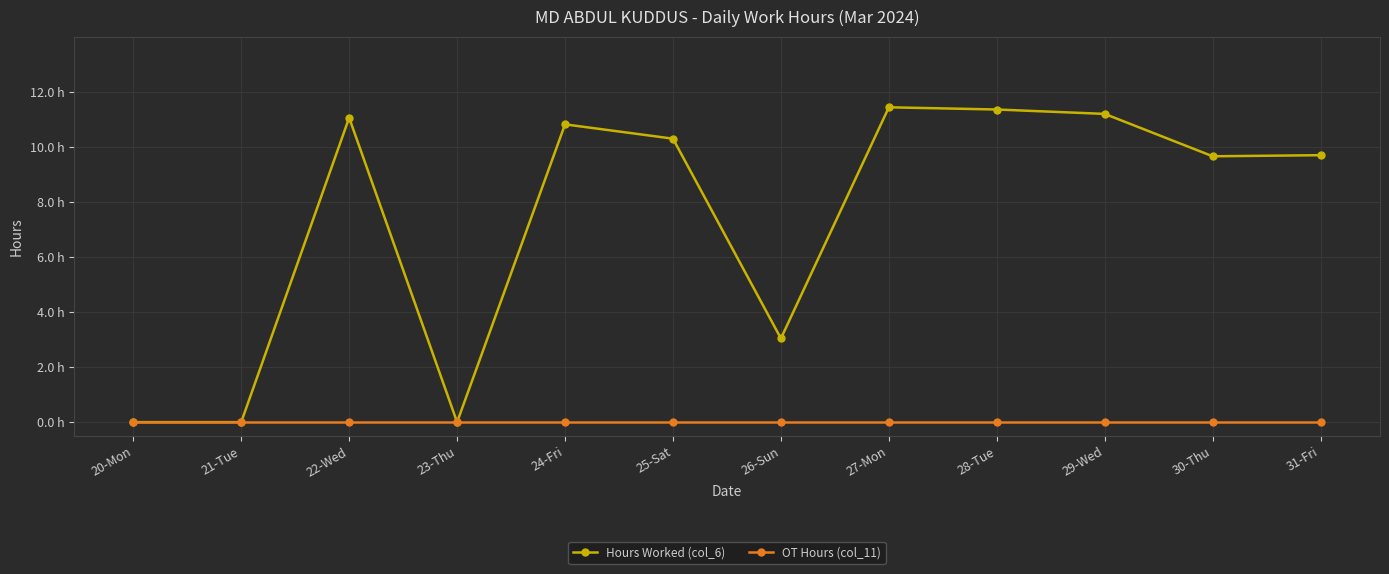

Where is Hours Worked (col_6) nearest to the value 5?

26-Sun